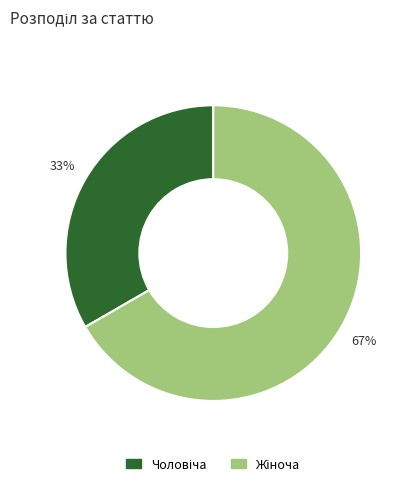

Does any single category account for the majority?

Yes